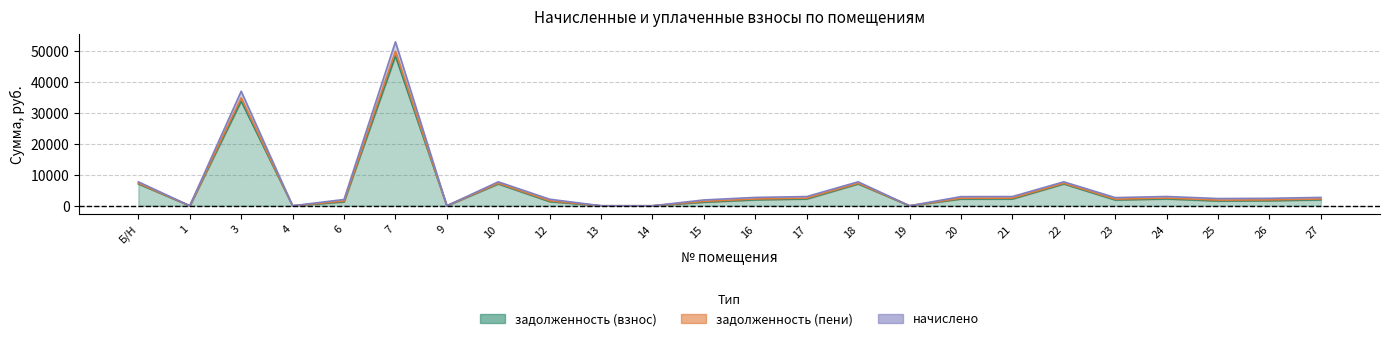

What is the maximum value for задолженность (пени)?

49929.2